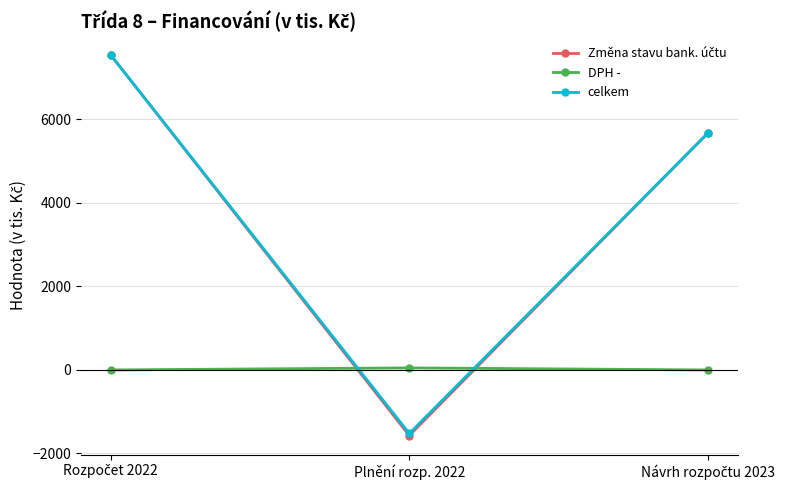

True or false: celkem has a value of -1521.0 at Plnění rozp. 2022.

True